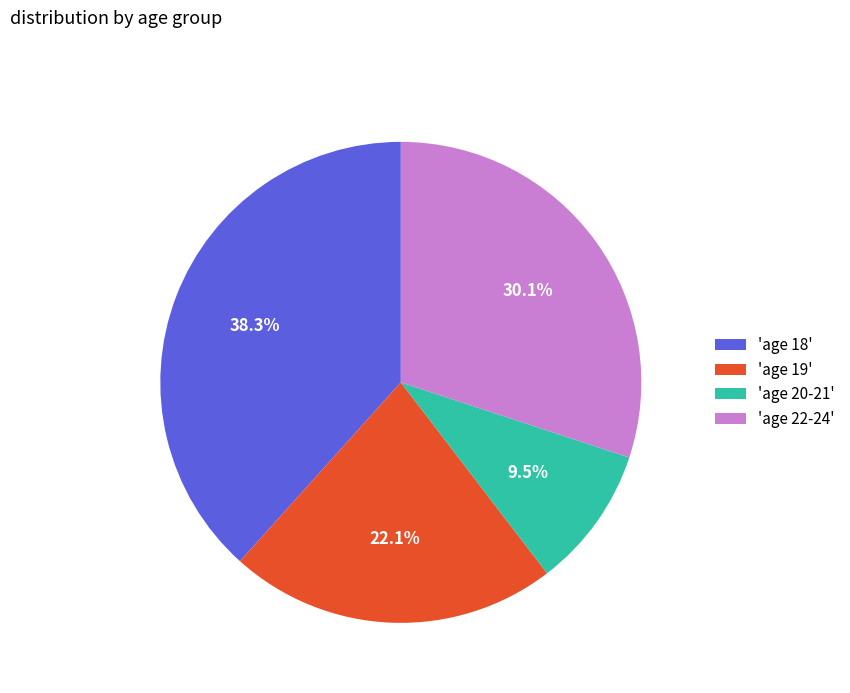

How many slices are in this pie chart?

4